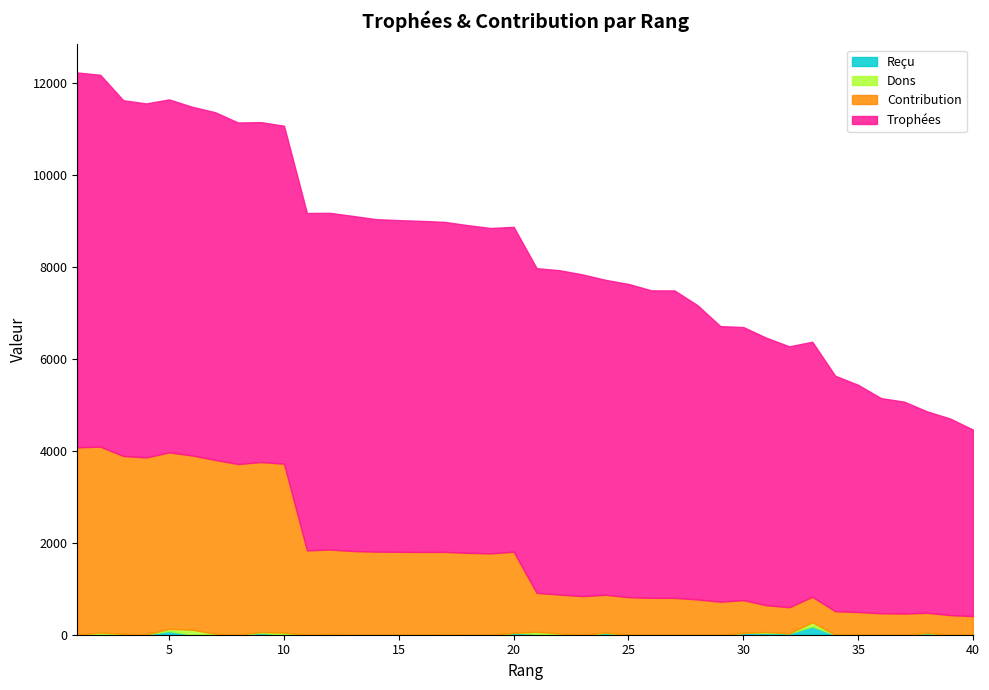

Where is Dons nearest to the value 54?

2